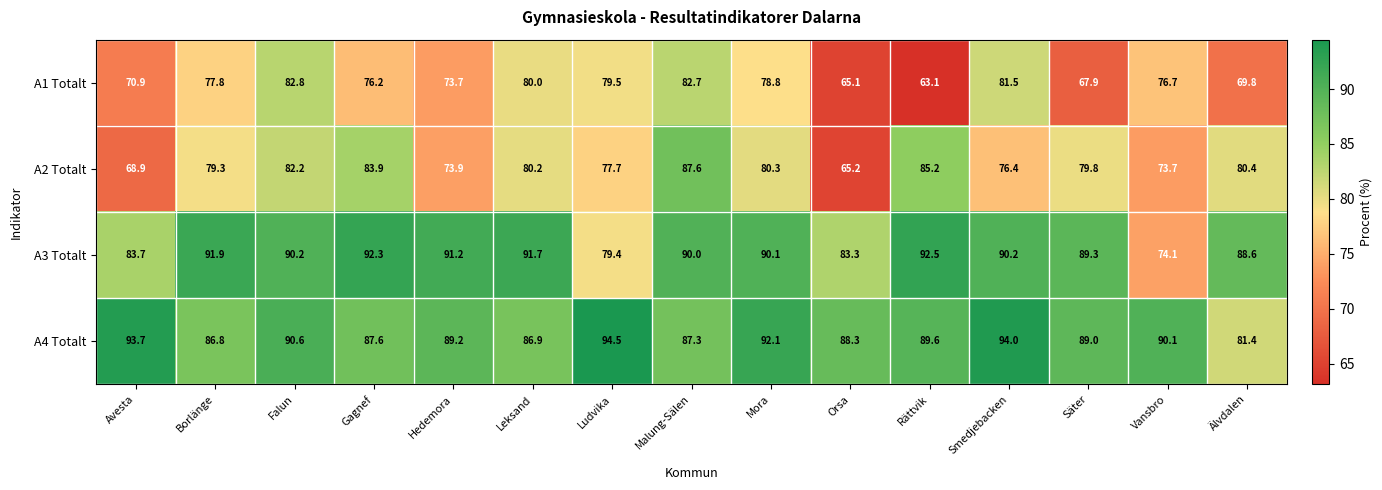

How many data points does each series have?

15